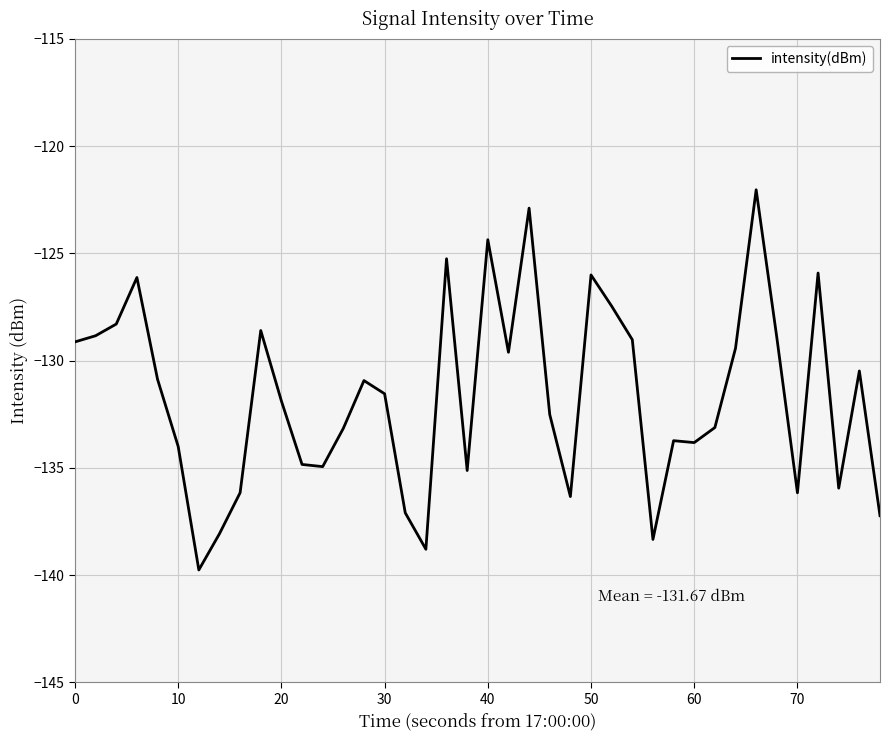

What is the smallest value displayed?

-139.8